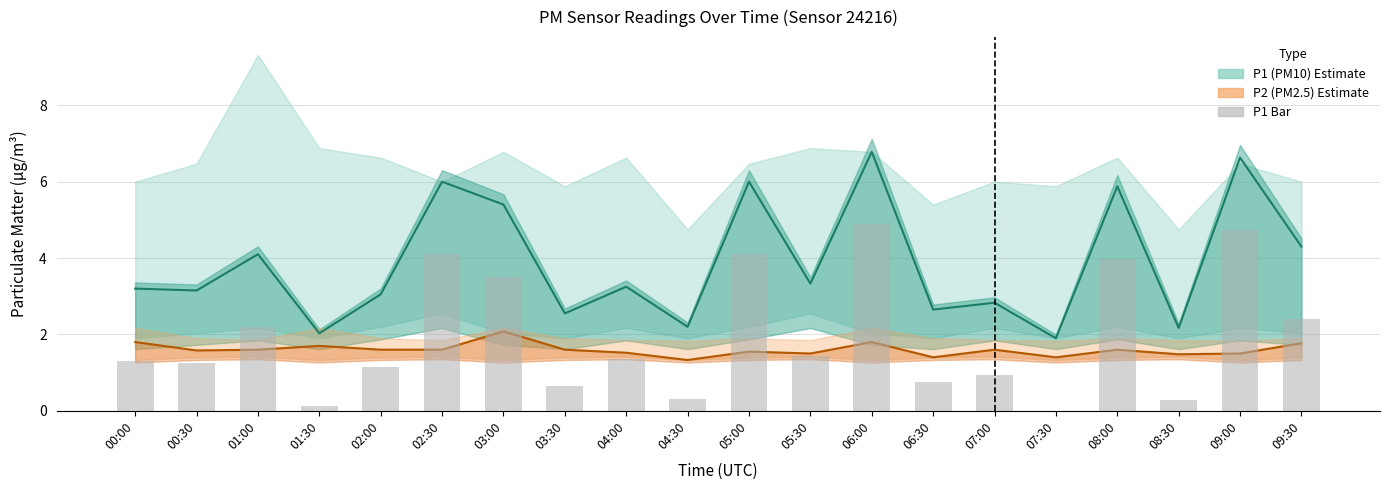

Where does the P1 Bar series first go above 1?

00:00